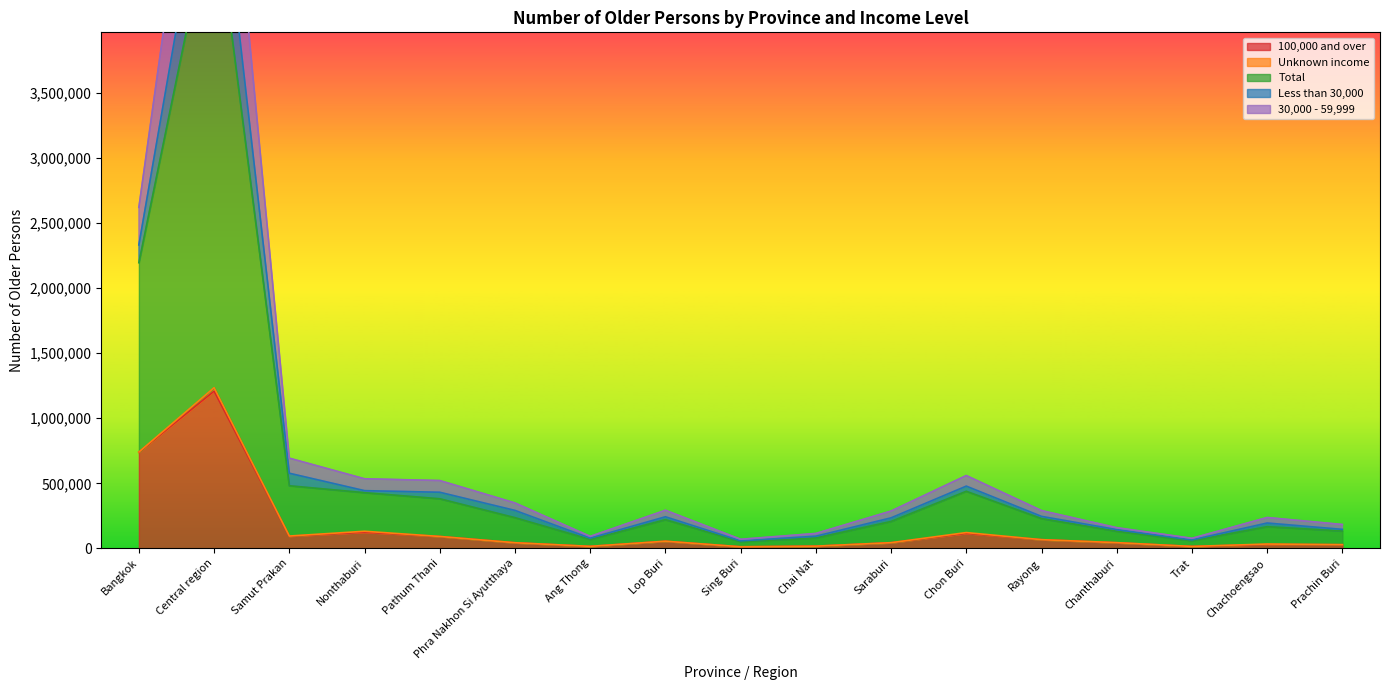

Between Samut Prakan and Rayong, which series saw the biggest shift?

Total